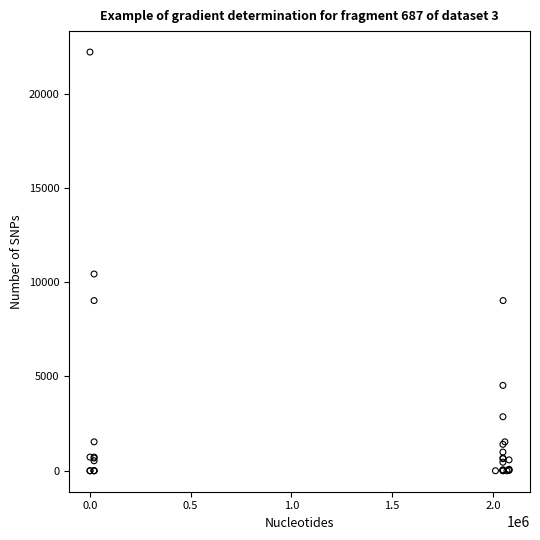

What Y value in the scatter plot is closest to 11100?

10433.1